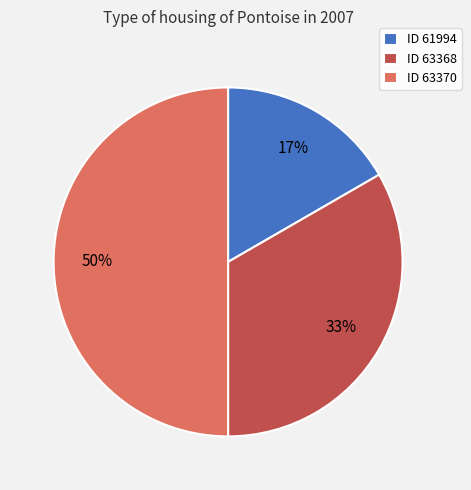

What percentage is the ID 63370 slice, to the nearest percent?

50%